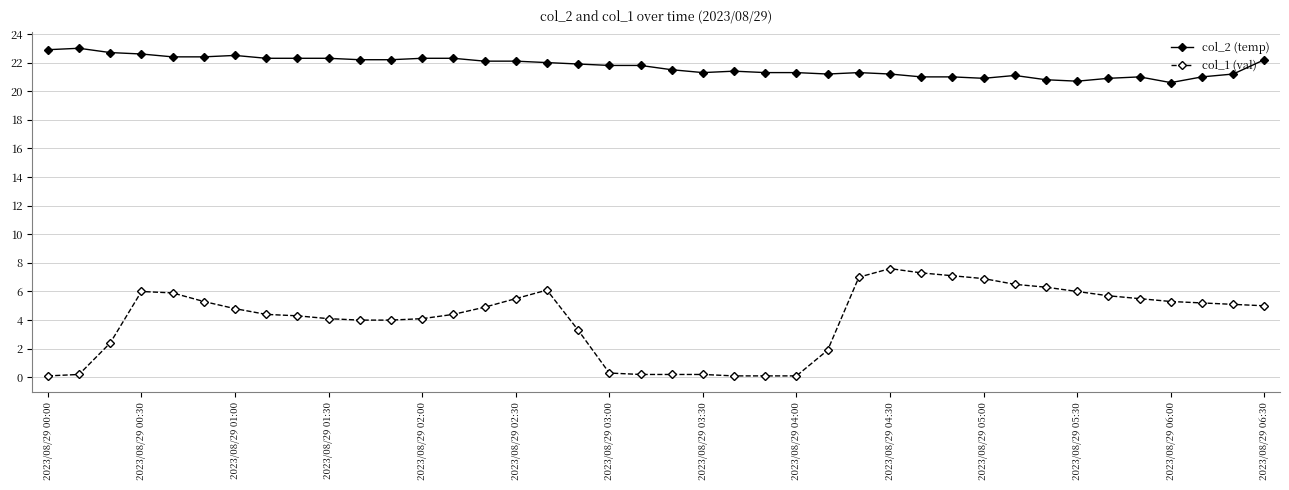

What is the maximum value shown in the chart?

23.0